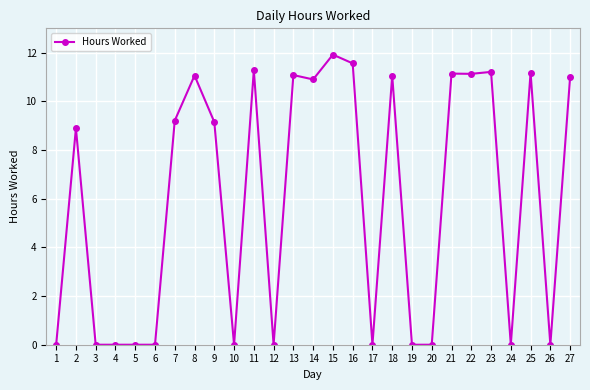

How many values exceed 9?

14